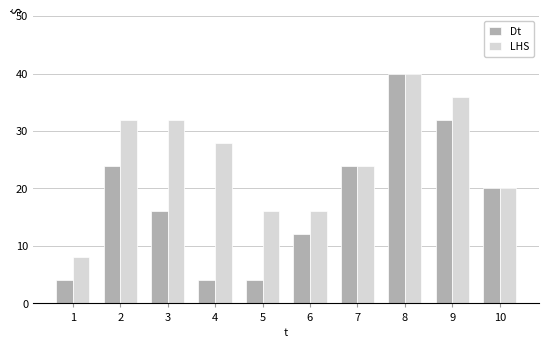

What is the difference between the LHS values at 7 and 8?

16